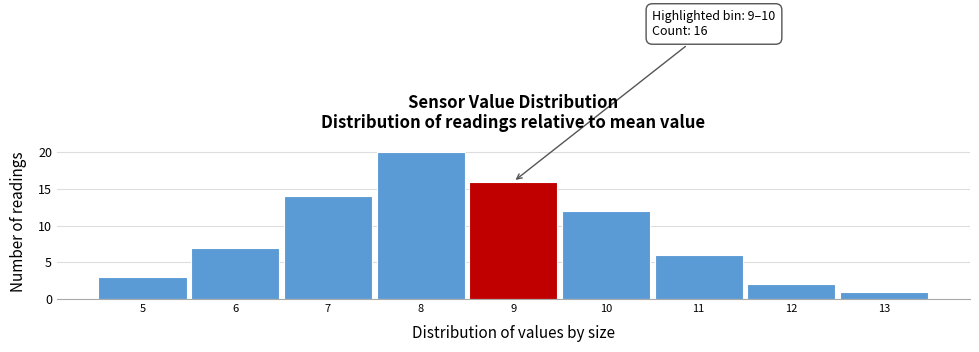

Reading left to right, what are all the values shown in this chart?

3	7	14	20	16	12	6	2	1